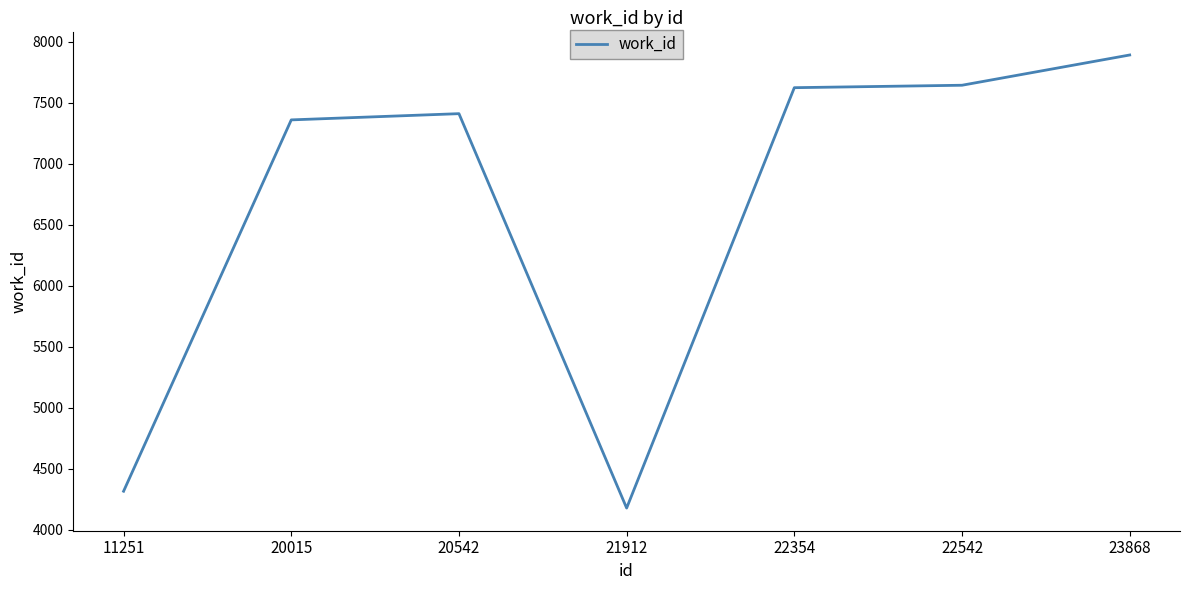

What is the average value?

6631